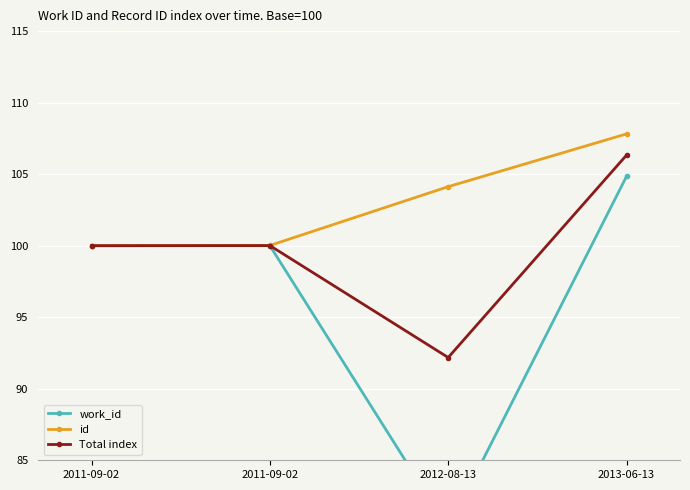

What is the label of the 3rd point from the right?

2011-09-02